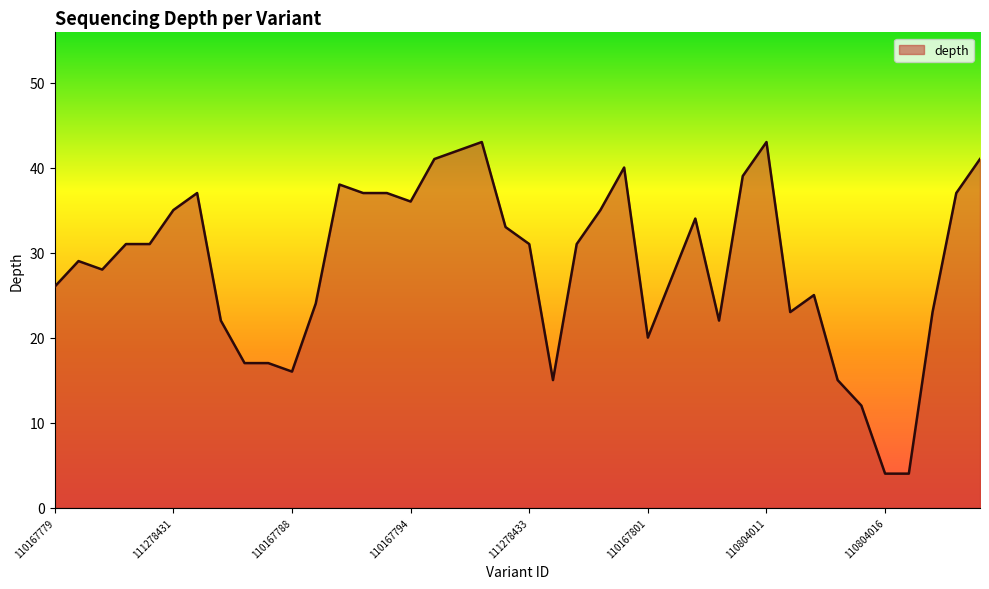

What is the difference between the maximum and minimum values?

39